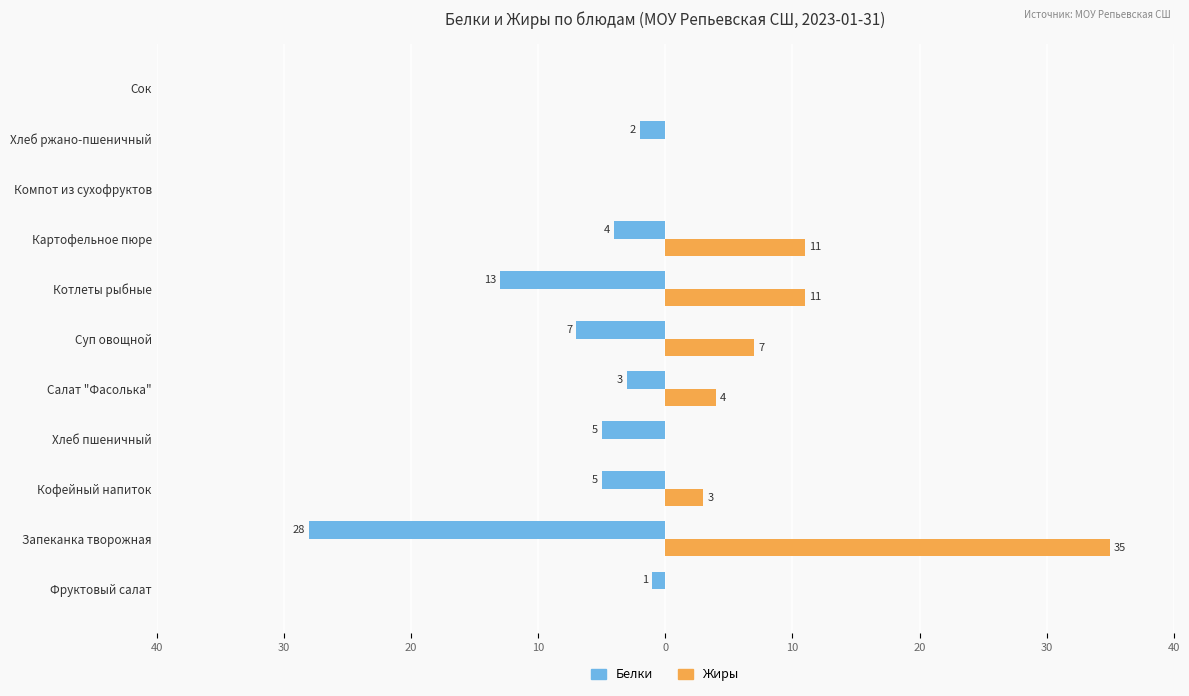

What is the smallest value displayed?

-28